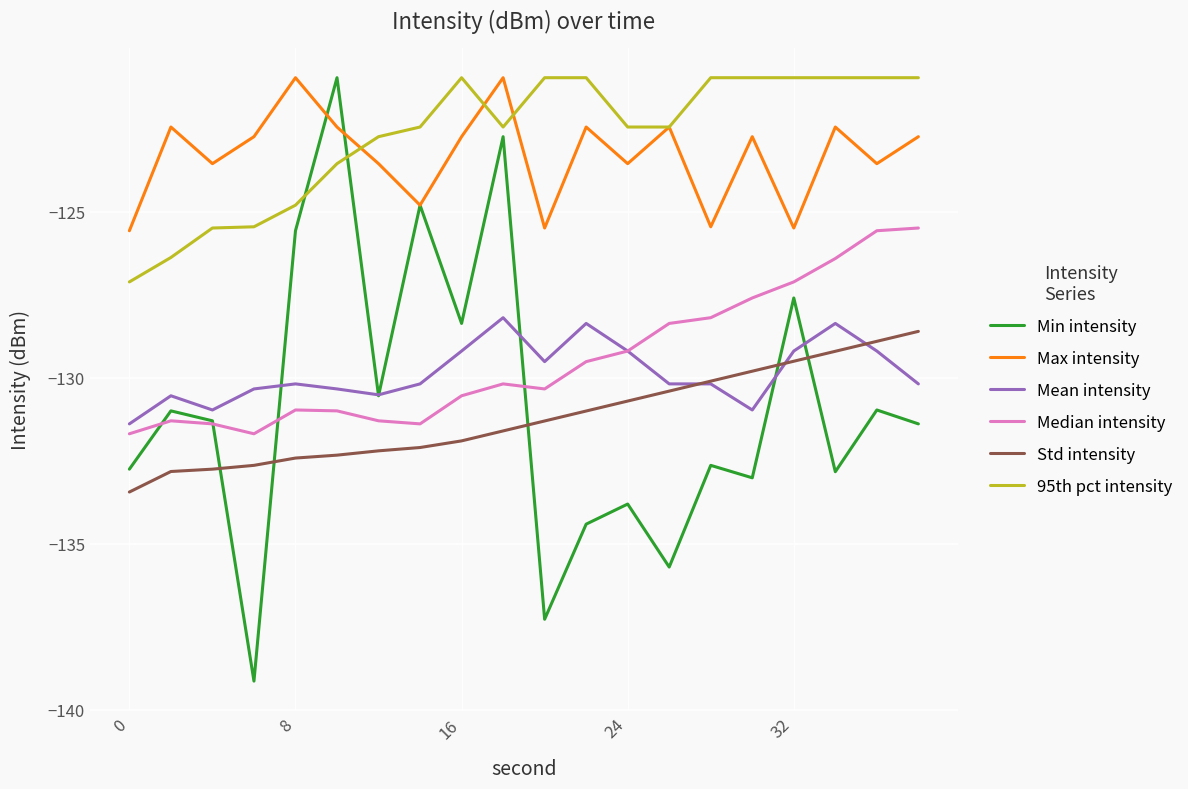

What is the minimum value for Mean intensity?

-131.4